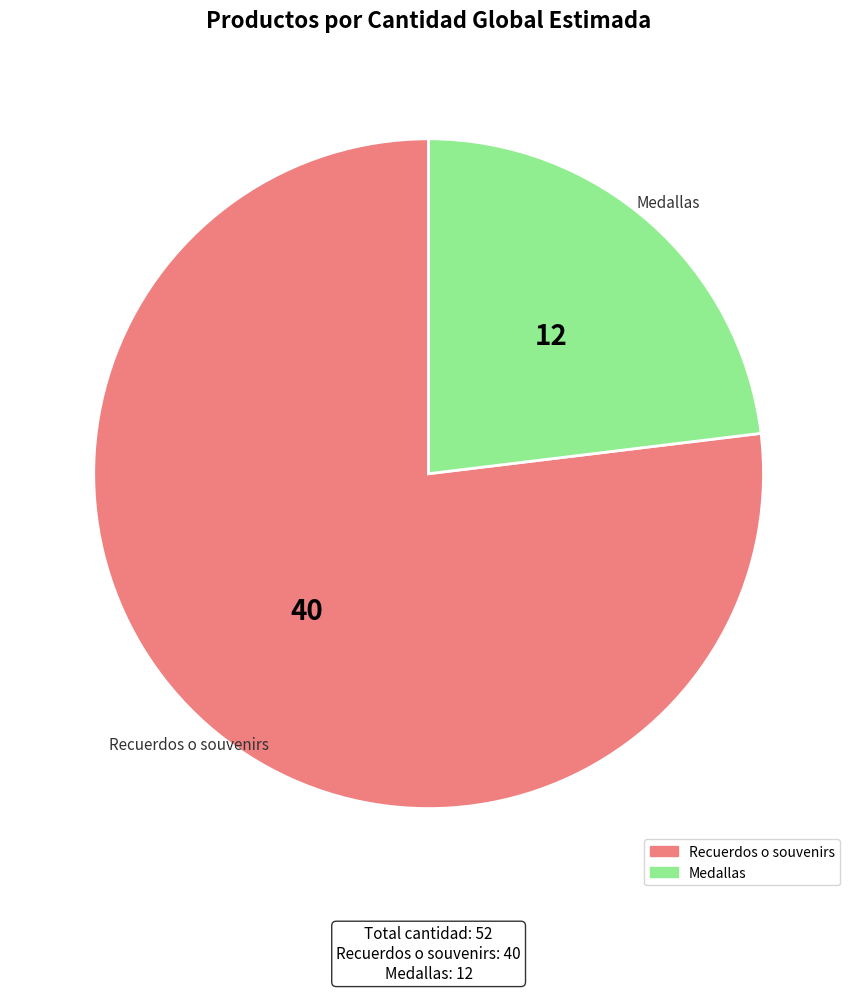

Rank the categories by value from highest to lowest.

Recuerdos o souvenirs, Medallas